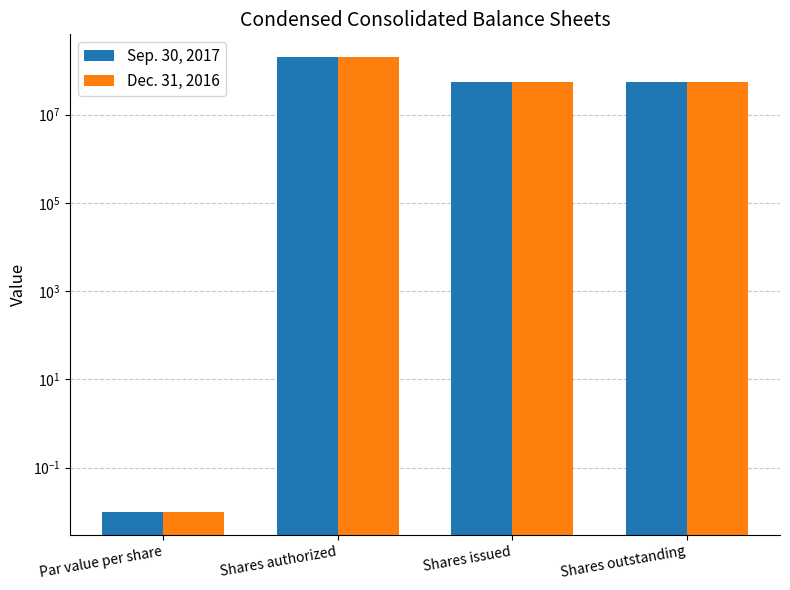

What is the difference between the highest and lowest values at Shares issued?

219681.0